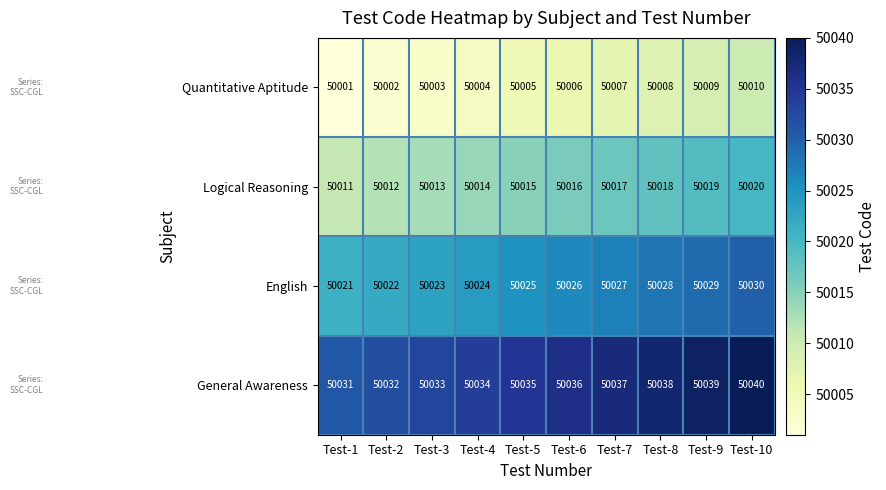

Is the value of English at Test-5 greater than the value of Logical Reasoning at Test-10?

Yes